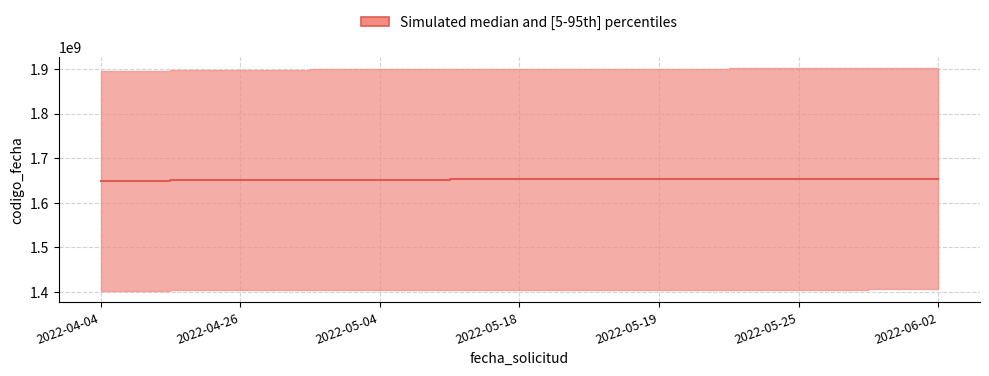

At which label does the data first exceed 1652888472?

2022-05-19